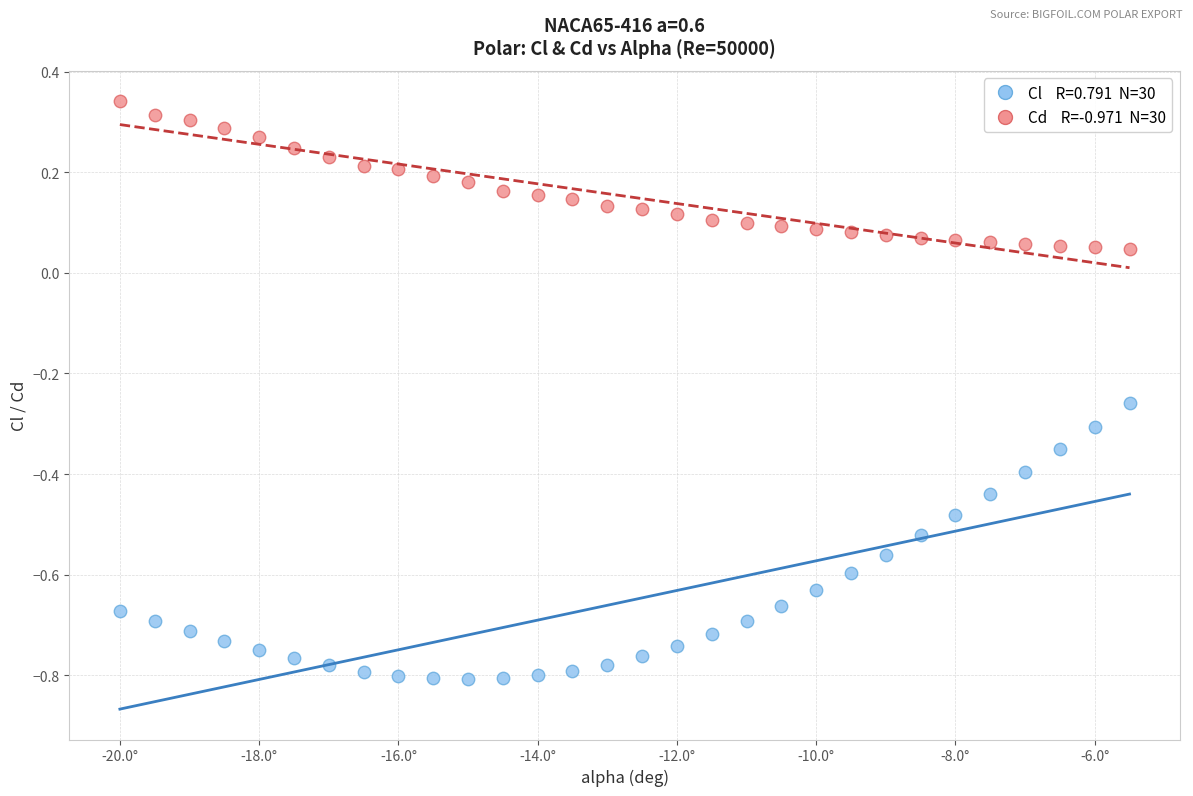

Across all data points, what is the range of Y values (max minus min)?

1.1